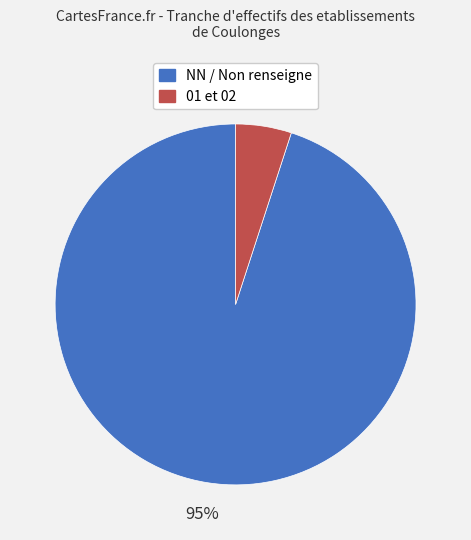

Count the number of slices in the pie.

2